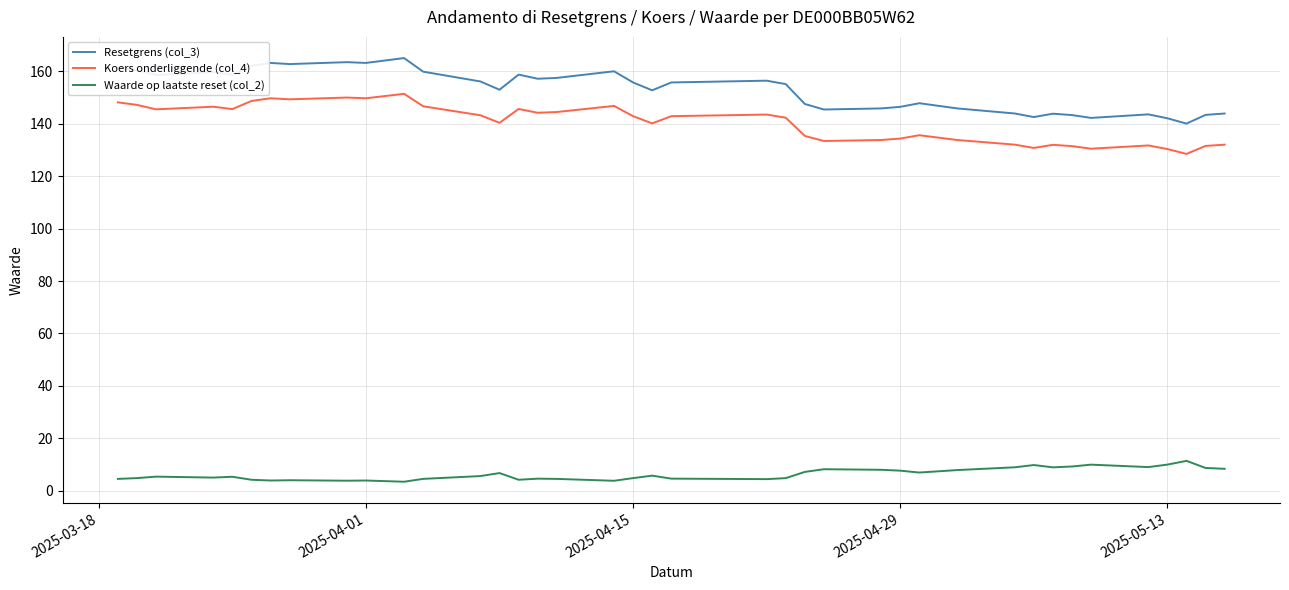

List the series in order of their peak value, highest first.

Resetgrens (col_3), Koers onderliggende (col_4), Waarde op laatste reset (col_2)